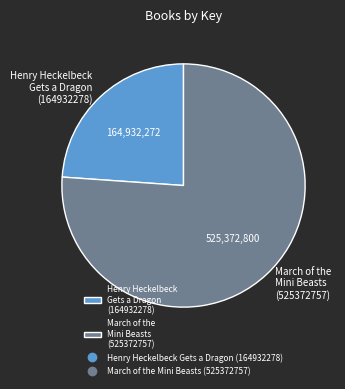

Combined, do Henry Heckelbeck Gets a Dragon (164932278) and March of the Mini Beasts (525372757) account for over 50%?

Yes